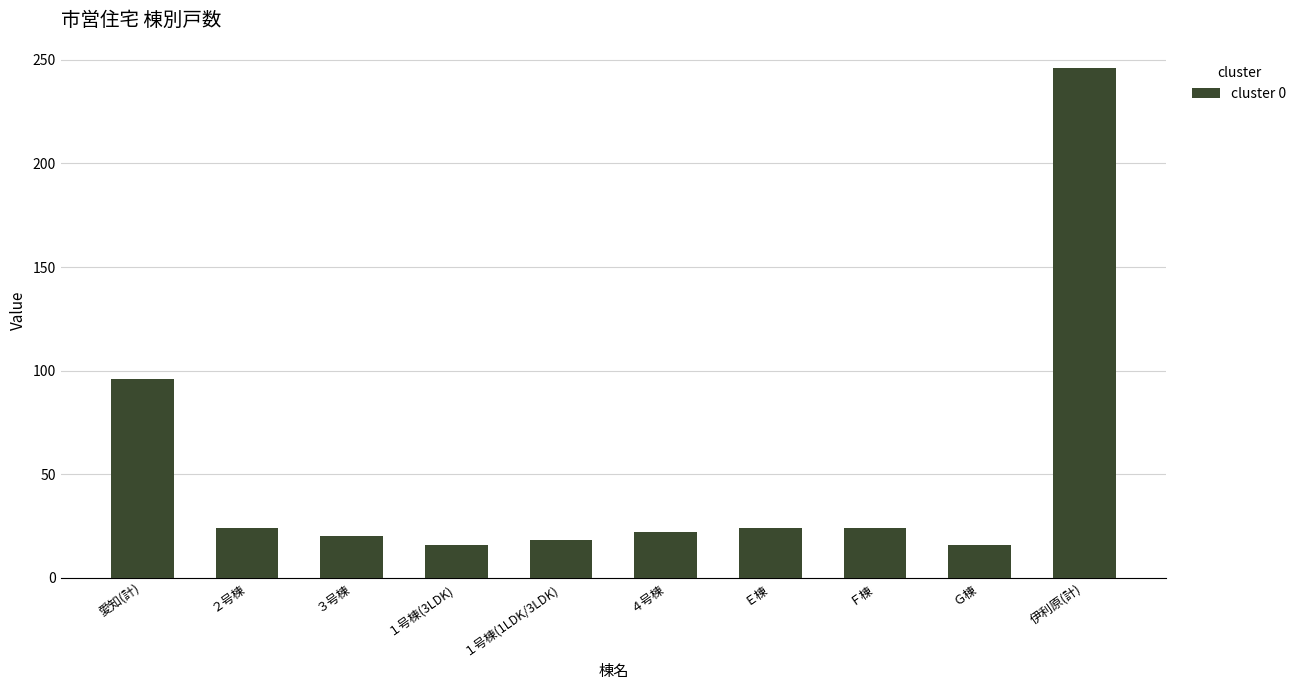

Reading left to right, what are all the values shown in this chart?

96	24	20	16	18	22	24	24	16	246